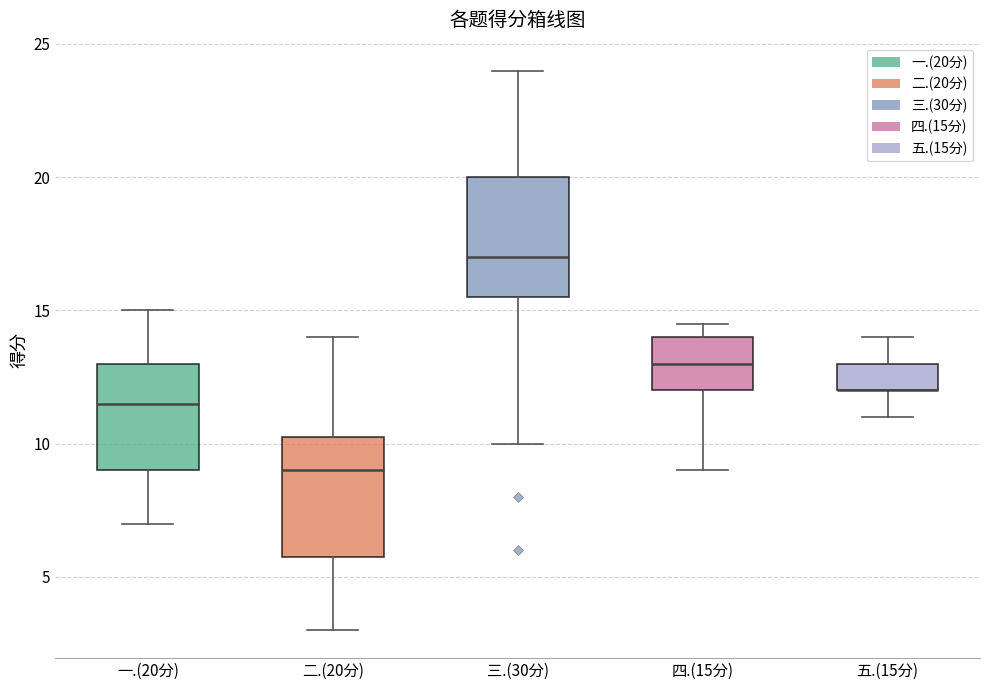

Reading left to right, read every box against the y-axis: the position of its median line, the range the box covers, and the ends of its whiskers. The values are not printed on the chart, so give them approximately, as read against the axis.

一.(20分): median 11.5, box 9.0 to 13.0, whiskers 7.0 to 15.0
二.(20分): median 9.0, box 6.0 to 10.5, whiskers 3.0 to 14.0
三.(30分): median 17.0, box 15.5 to 20.0, whiskers 10.0 to 24.0
四.(15分): median 13.0, box 12.0 to 14.0, whiskers 9.0 to 14.5
五.(15分): median 12.0 (drawn on the box's lower edge), box 12.0 to 13.0, whiskers 11.0 to 14.0